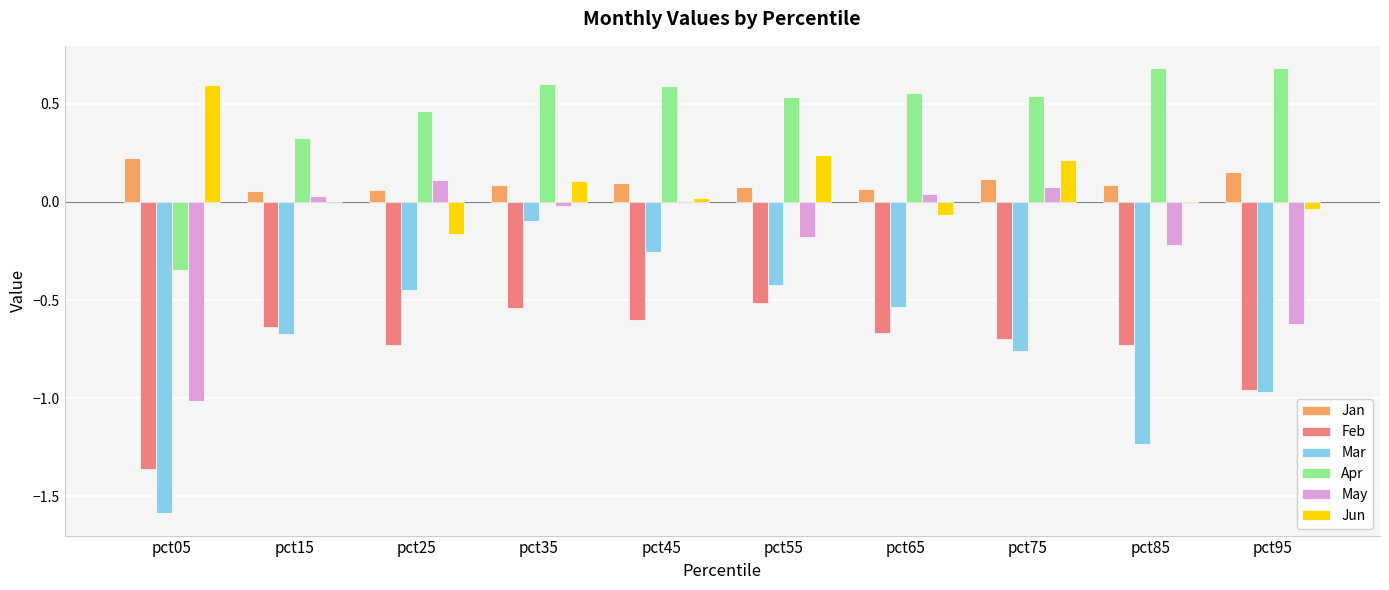

The value of Jun at pct95 is -0.0. True or false?

True